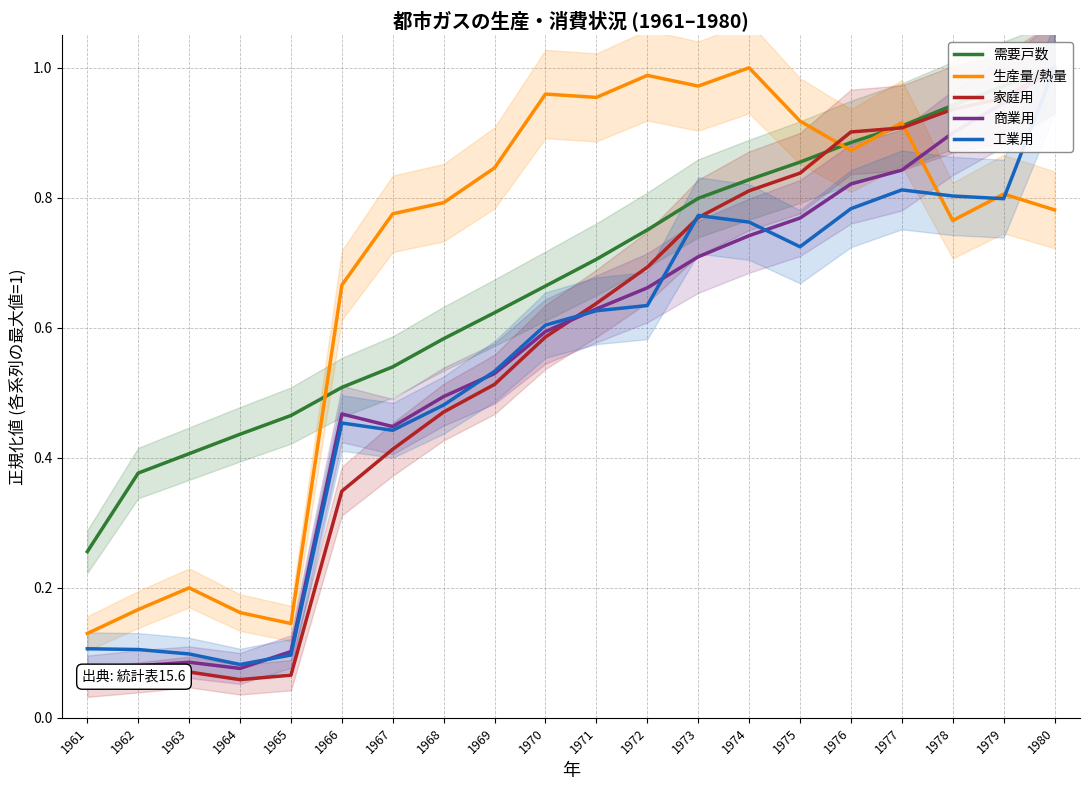

What is the average value of the 工業用 series?

0.5